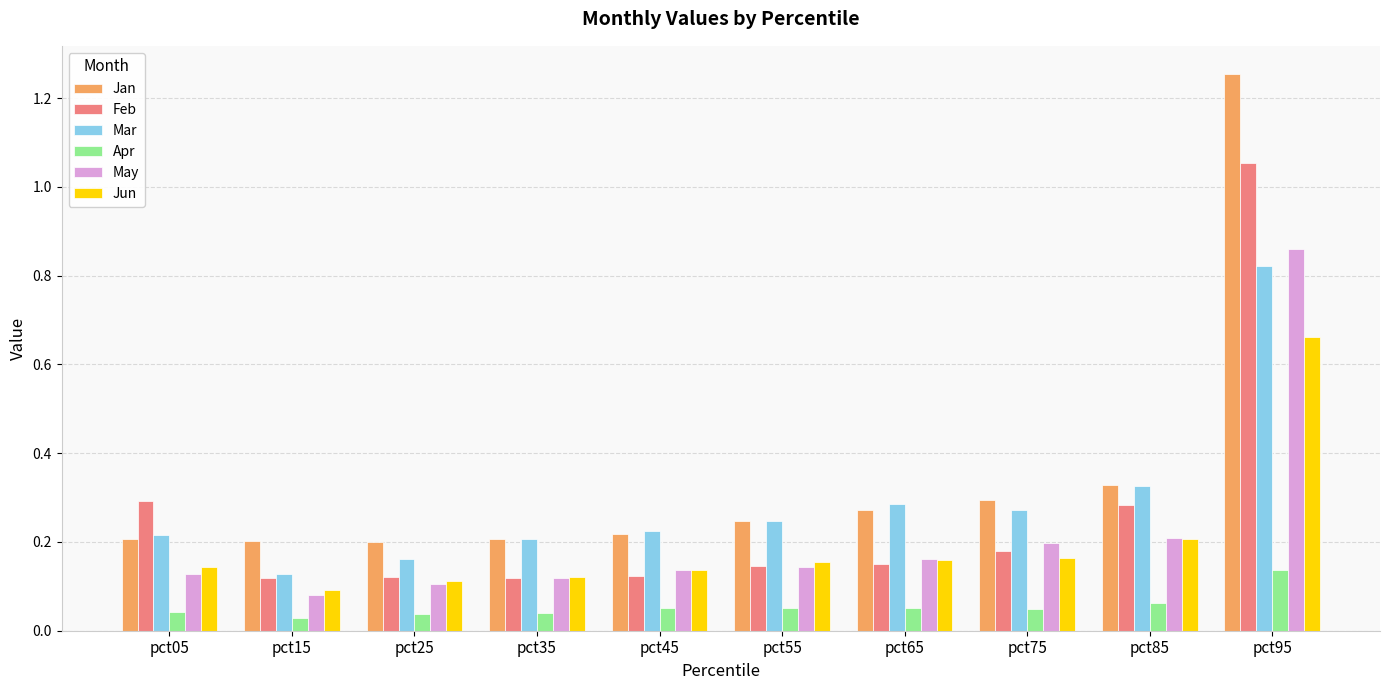

At how many categories does at least one series exceed 0?

10